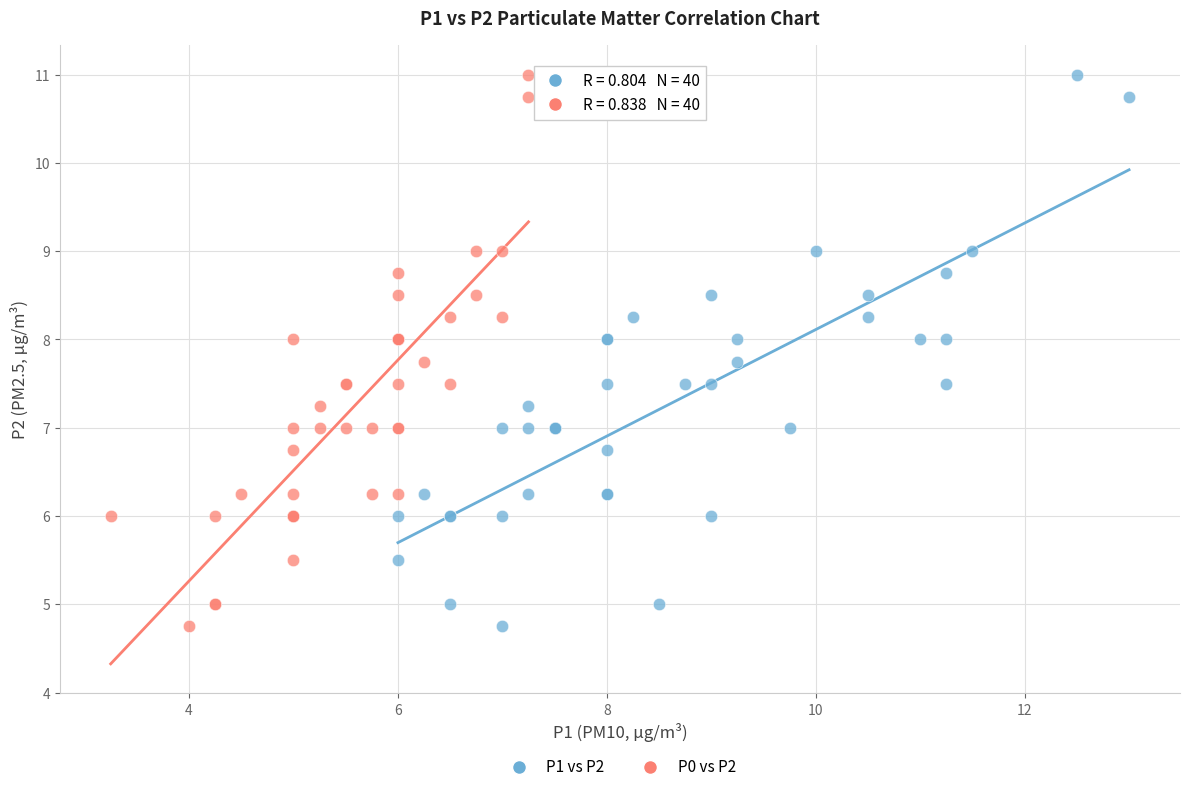

What are all the series names shown in the legend?

P1 vs P2, P0 vs P2